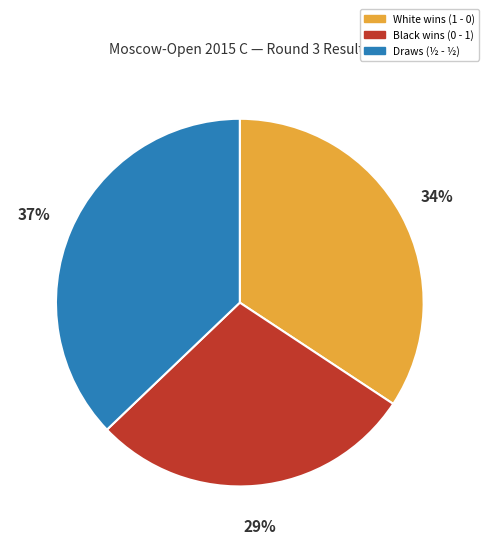

Is there a majority slice in this chart?

No